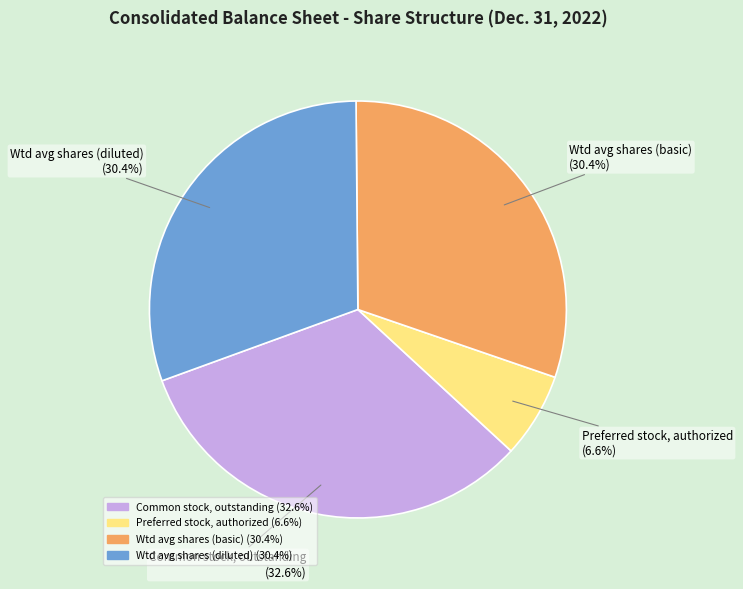

Does Preferred stock, authorized represent more than half of the total?

No